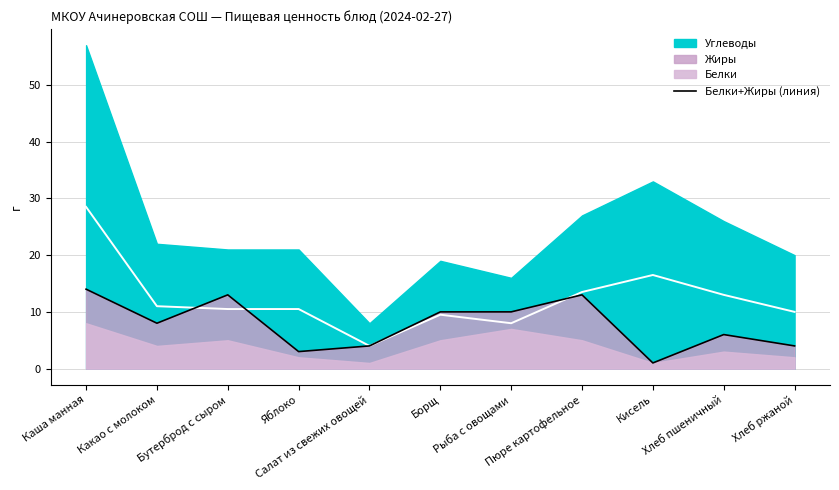

Is it true that the value at Салат из свежих овощей is 4?

True